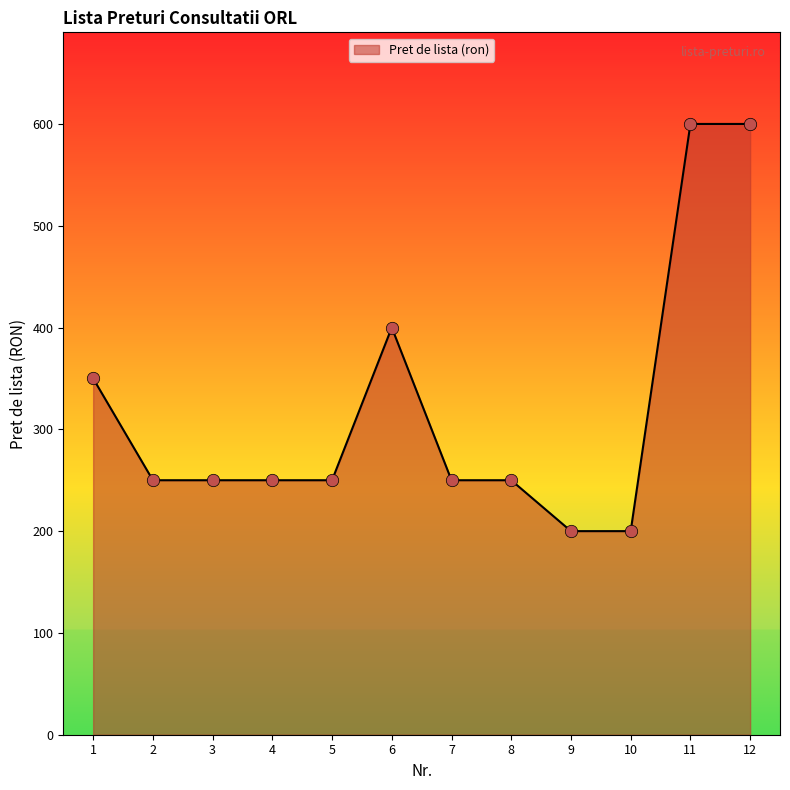

What is the change in value from 4 to 6?

+150